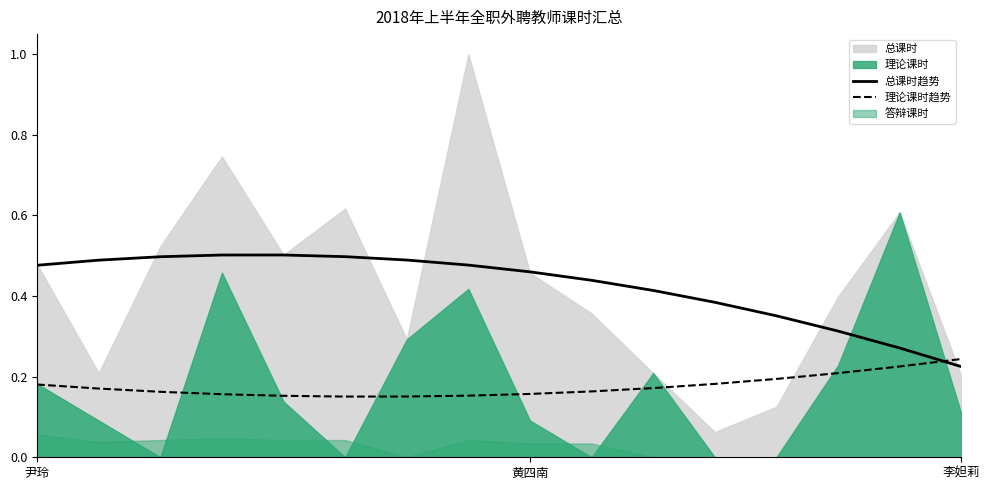

How many times do 理论课时趋势 and 总课时趋势 cross each other?

1